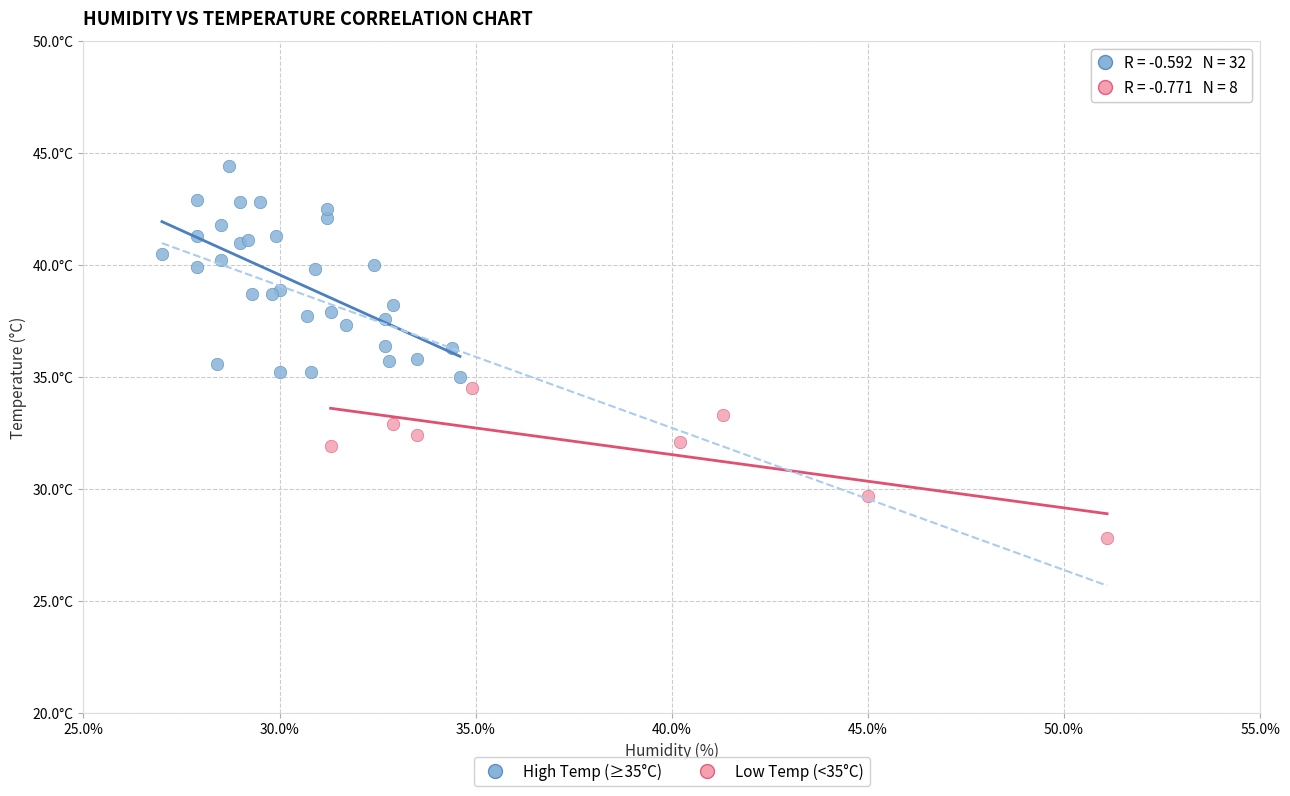

Which series has the widest spread of Y values?

High Temp (≥35°C)